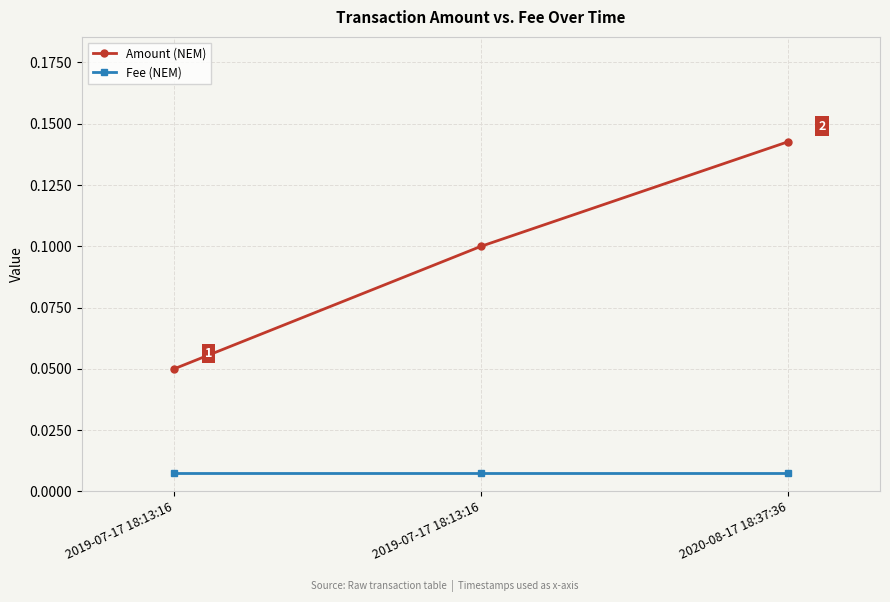

How many series are shown in this chart?

2